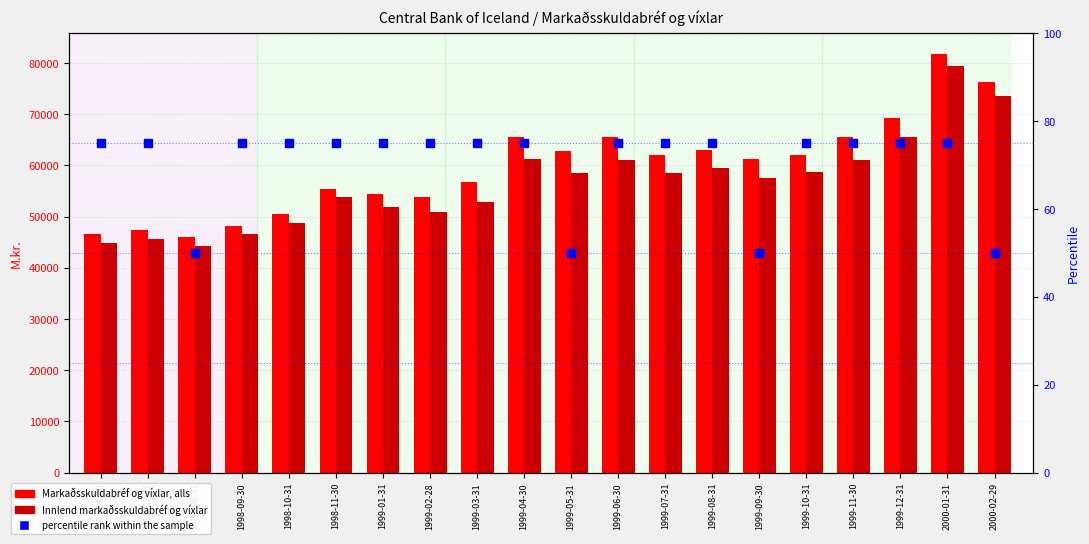

Which series has the widest spread of Y values?

Markaðsskuldabréf og víxlar, alls